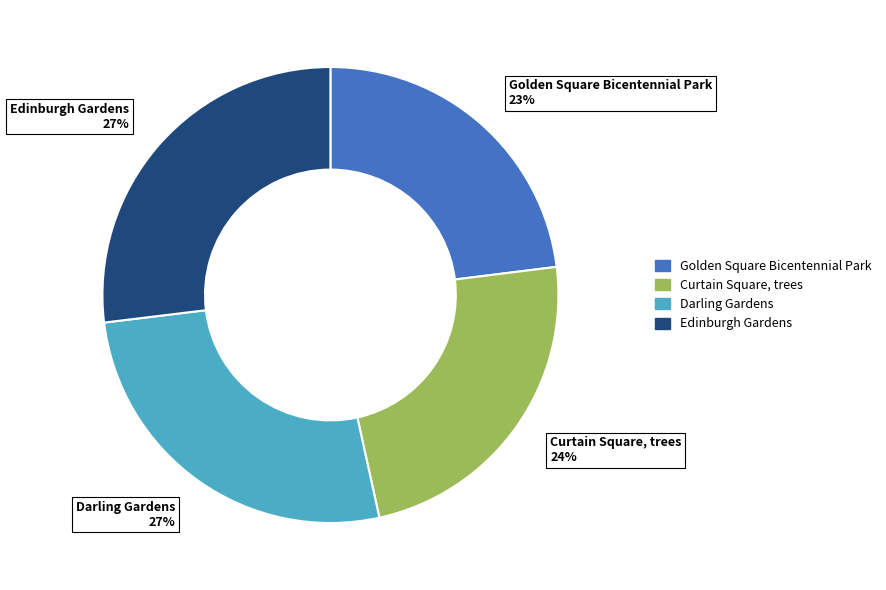

To the nearest percent, what is the average slice percentage?

25%